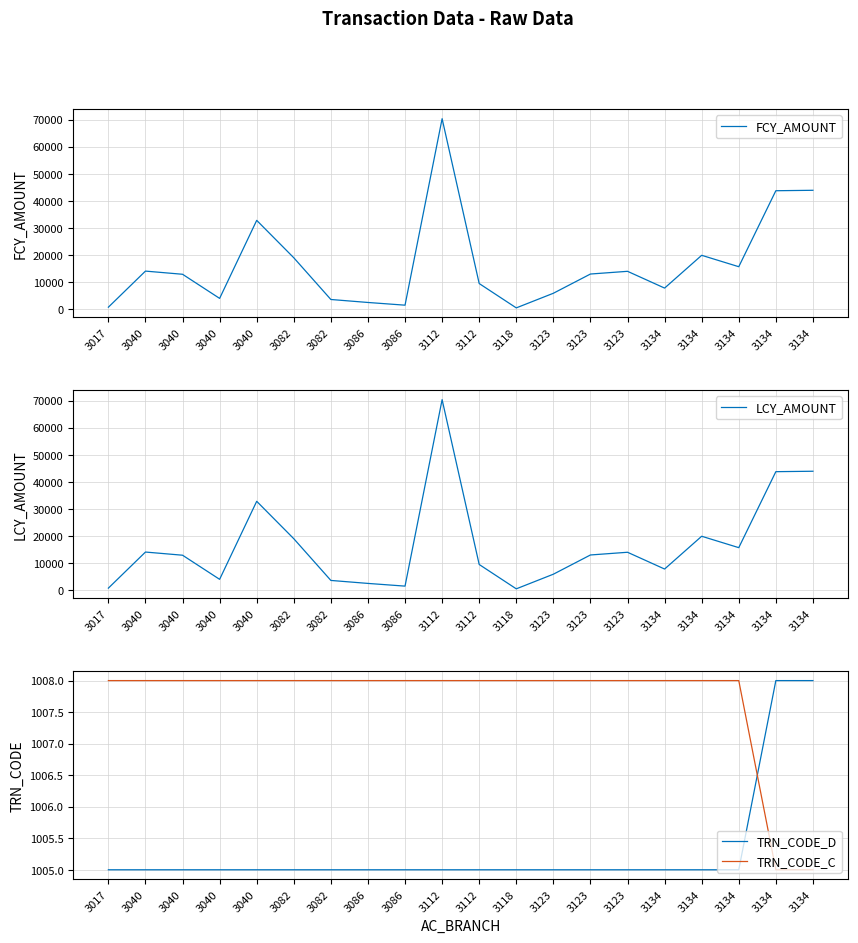

How many intersections are there between FCY_AMOUNT and TRN_CODE_D?

3